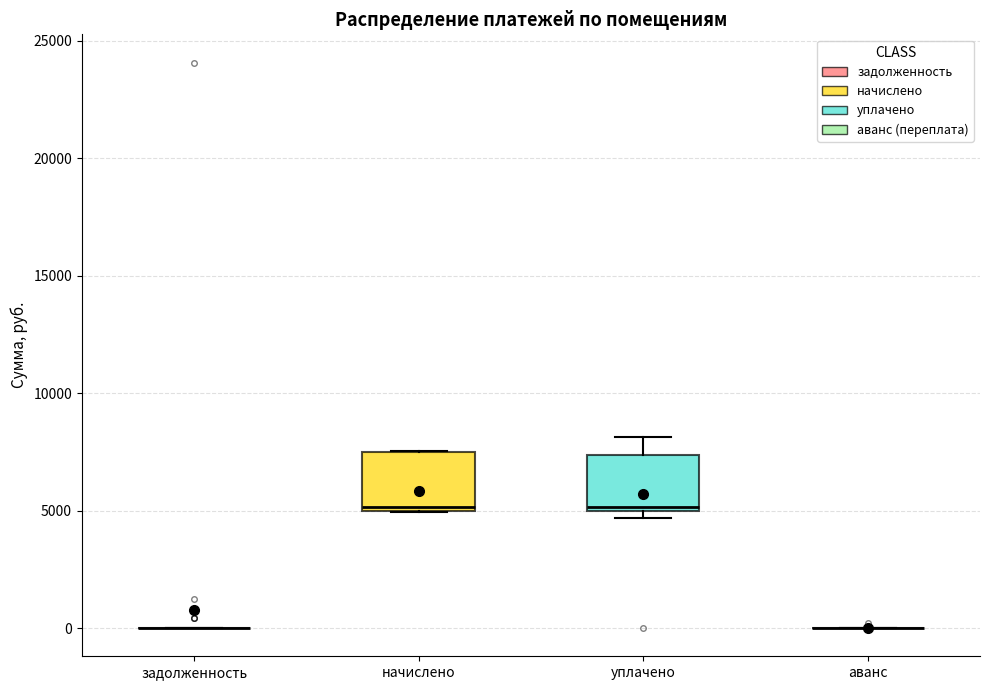

Reading left to right, read every box against the y-axis: the position of its median line, the range the box covers, and the ends of its whiskers. The values are not printed on the chart, so give them approximately, as read against the axis.

задолженность: box collapsed to a line at 0, whiskers 0 to 0
начислено: median 5000 (just above the box's lower edge), box 5000 to 7500, whiskers 5000 to 7500
уплачено: median 5000 (just above the box's lower edge), box 5000 to 7500, whiskers 4500 to 8000
аванс: box collapsed to a line at 0, whiskers 0 to 0